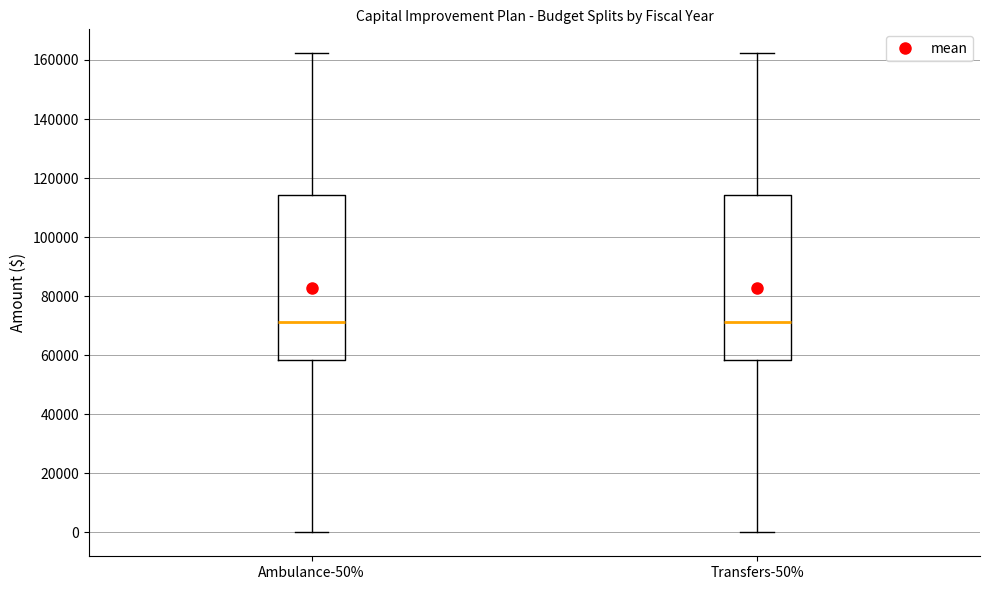

Where does the lower whisker of the box for Transfers-50% end on the y-axis? The values are not printed on the chart, so give them approximately, as read against the axis.

0